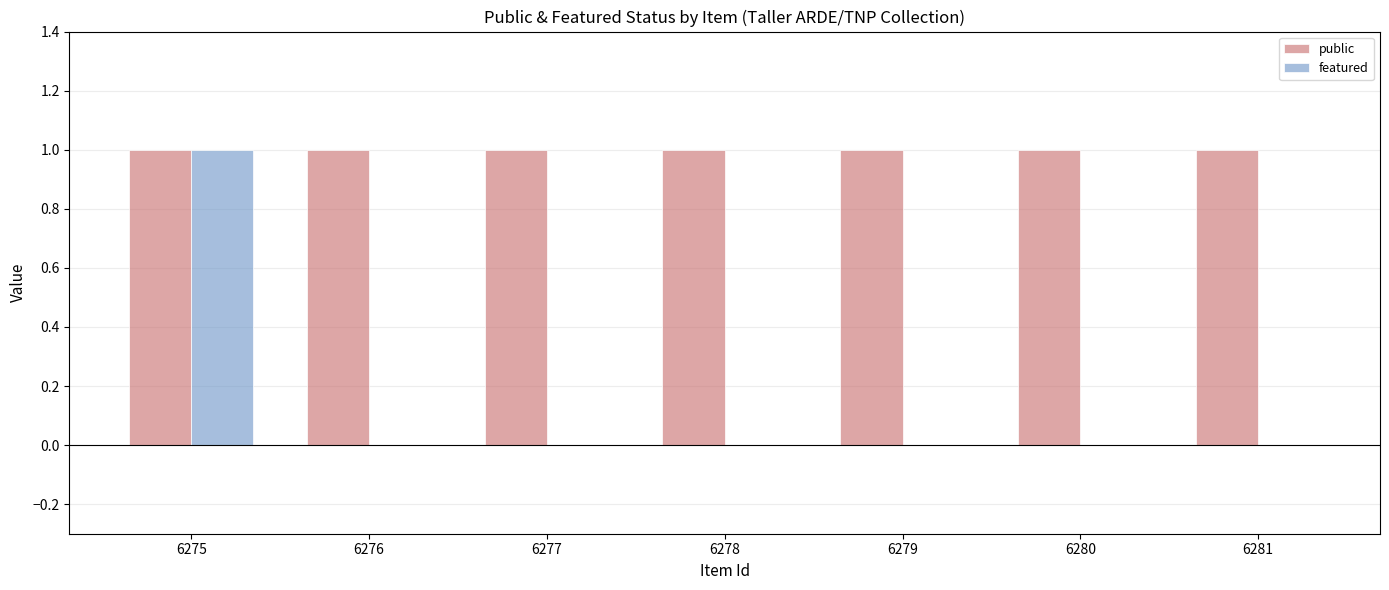

Which category has the highest value in the featured series?

6275